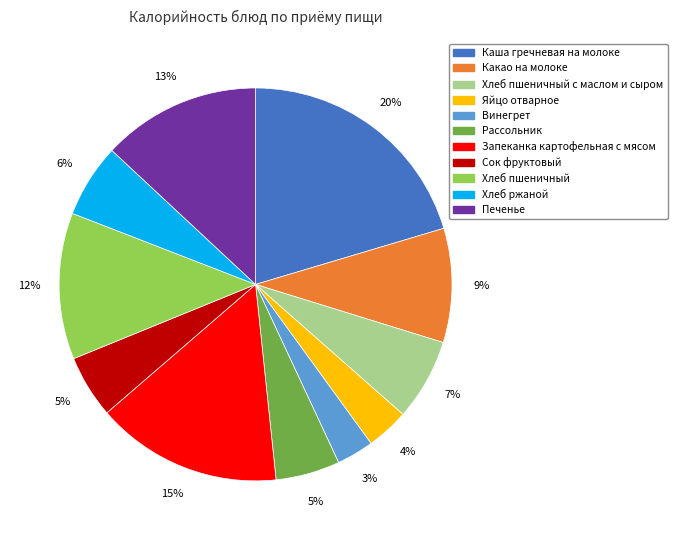

How many slices are in this pie chart?

11